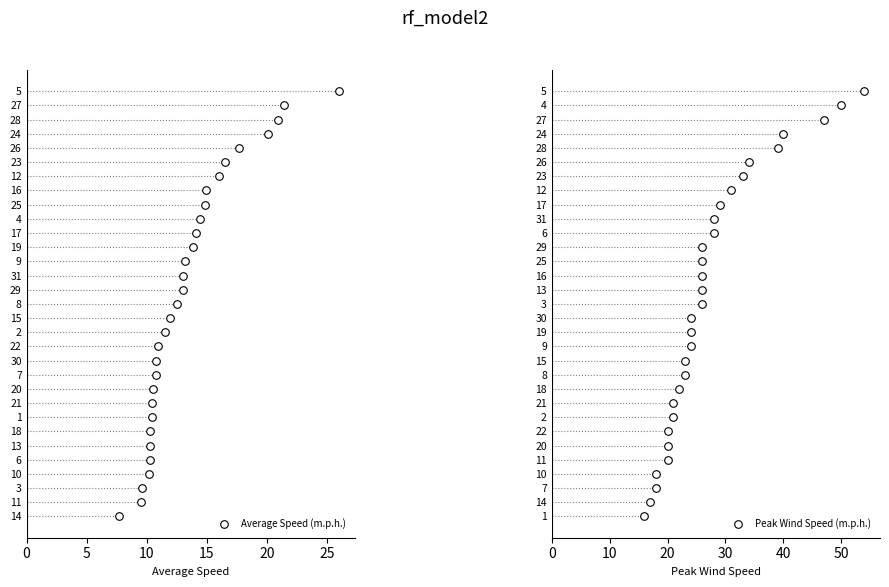

Which series reaches the maximum Y coordinate?

Average Speed (m.p.h.)